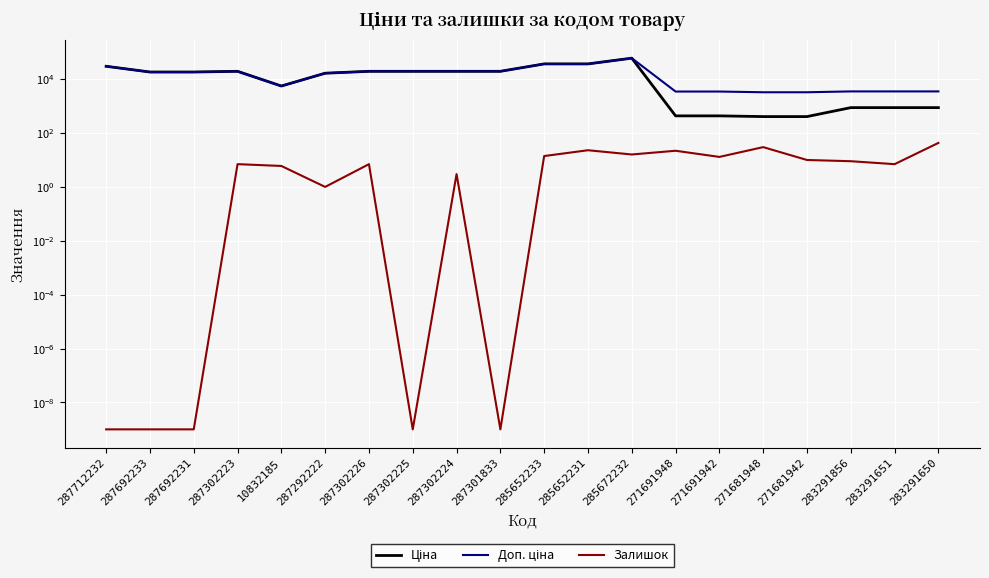

What is the difference between the second highest and minimum values in the Залишок series?

30.0